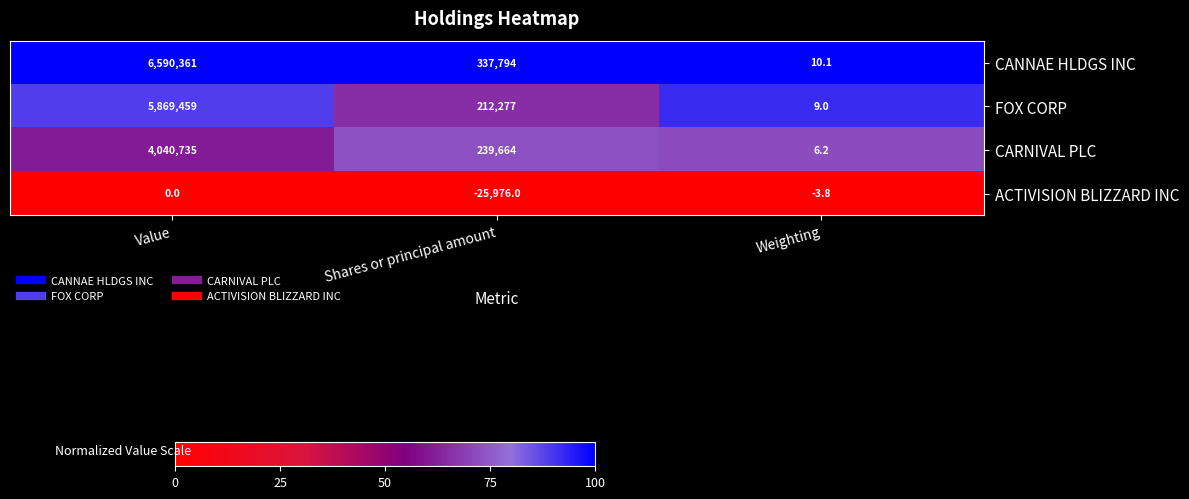

Reading left to right, transcribe all the data shown in this chart.

CANNAE HLDGS INC: 6590361.0	337794.0	10.1
FOX CORP: 5869459.0	212277.0	9.0
CARNIVAL PLC: 4040735.0	239664.0	6.2
ACTIVISION BLIZZARD INC: 0.0	-25976.0	-3.8